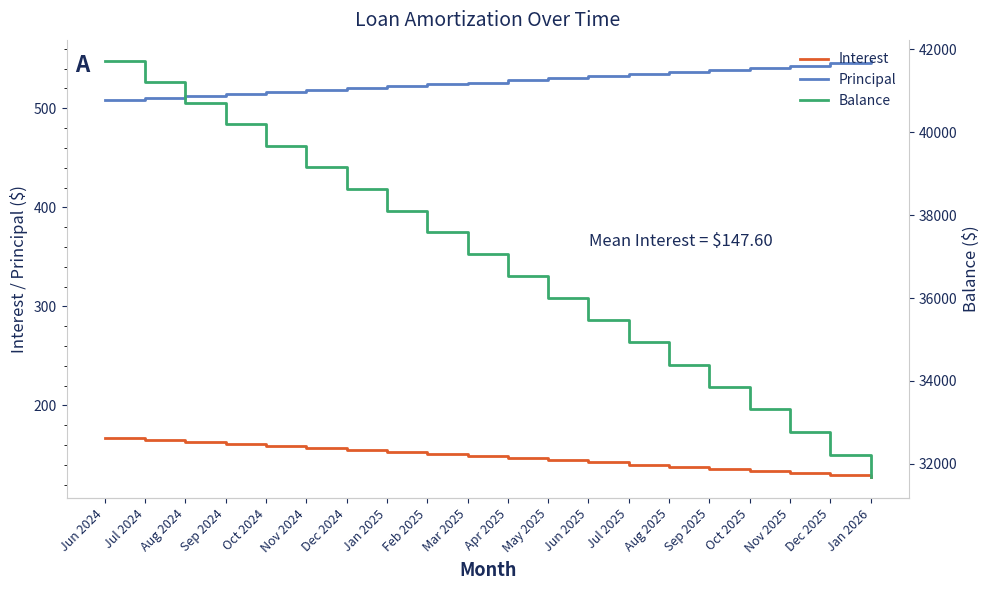

How many data points does each series have?

20